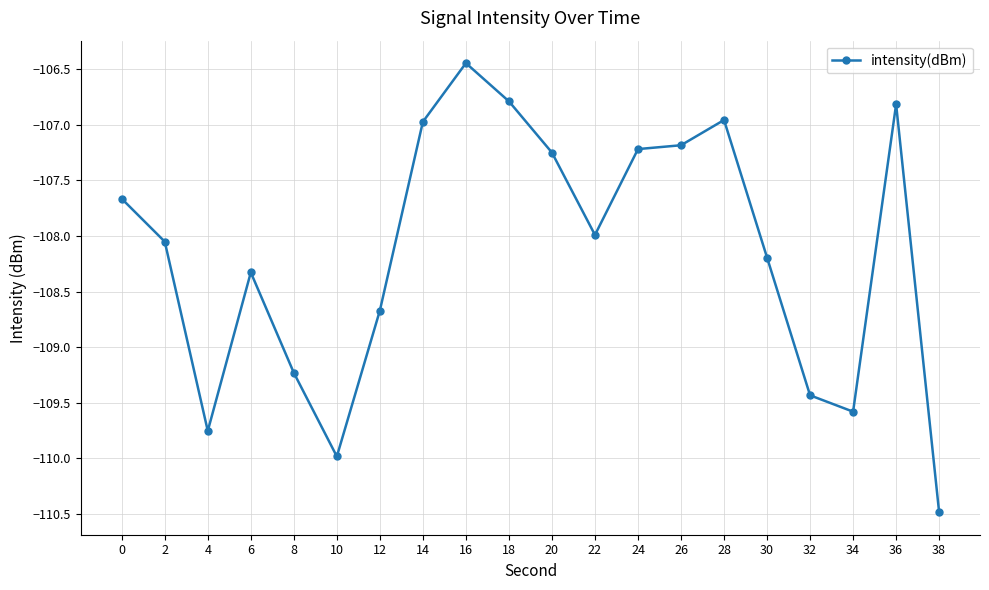

Between 34 and 24, which is larger?

24